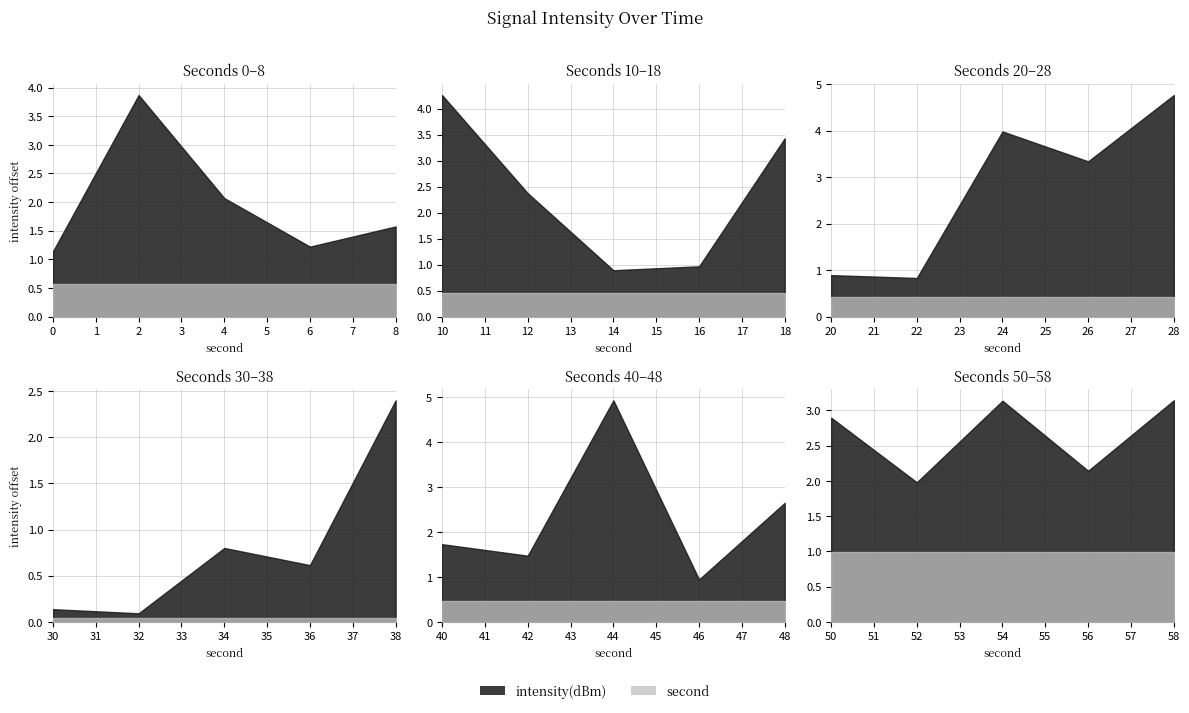

Does the chart display data point markers on the line(s)?

No